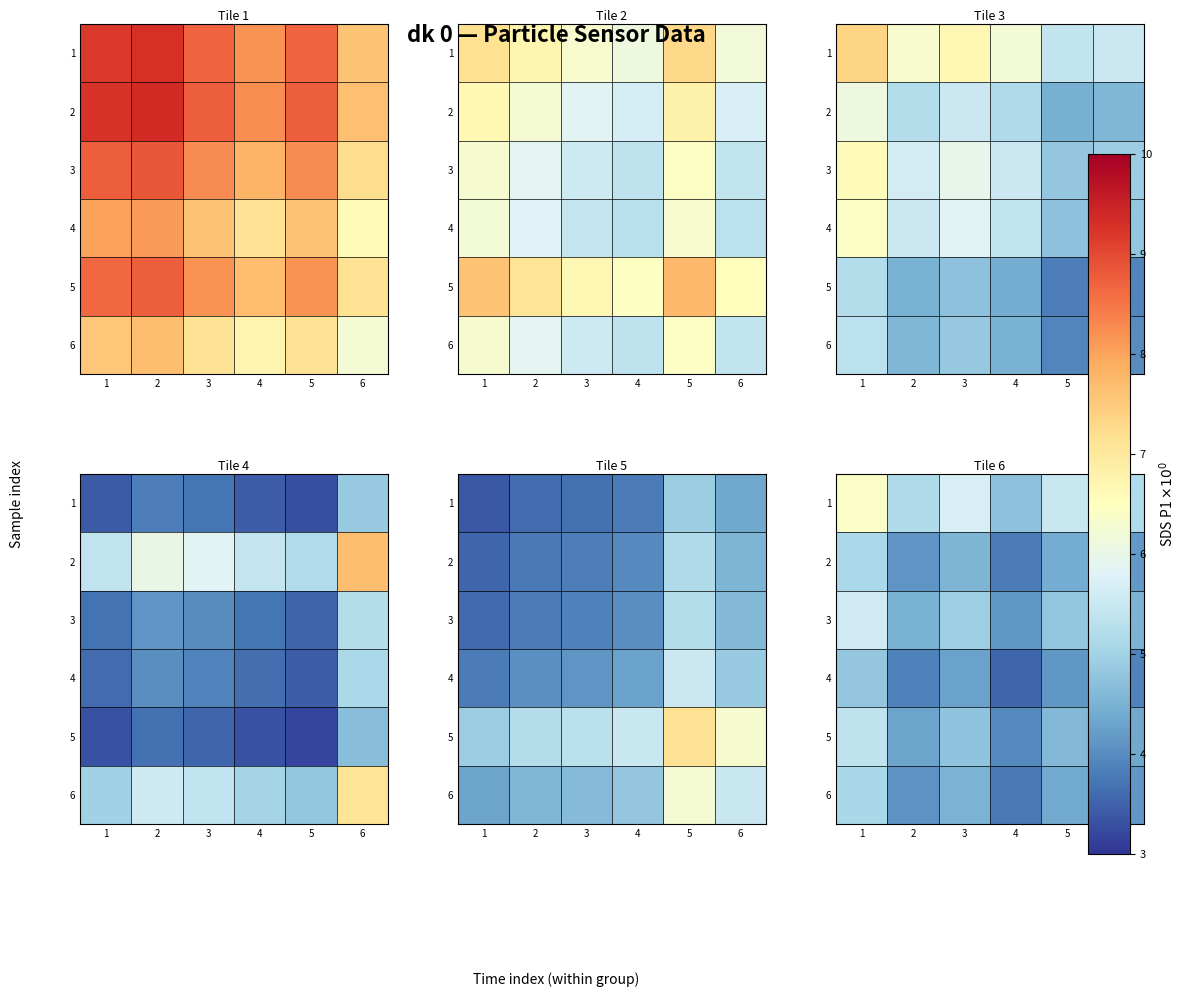

Which has a higher value, 1 or 5?

1